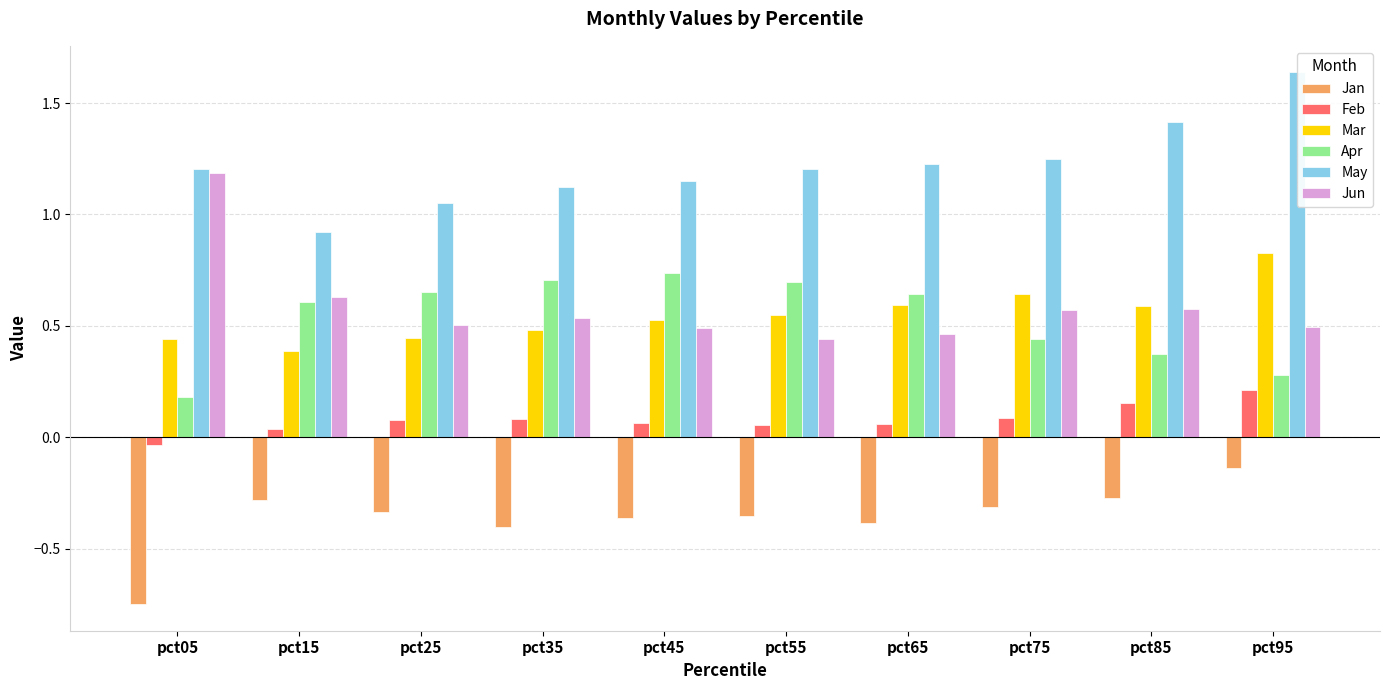

How many bars are there in total?

60